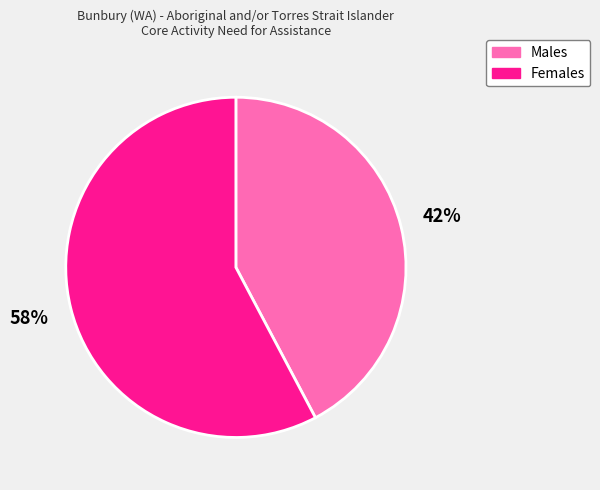

Does Females represent more than half of the total?

Yes